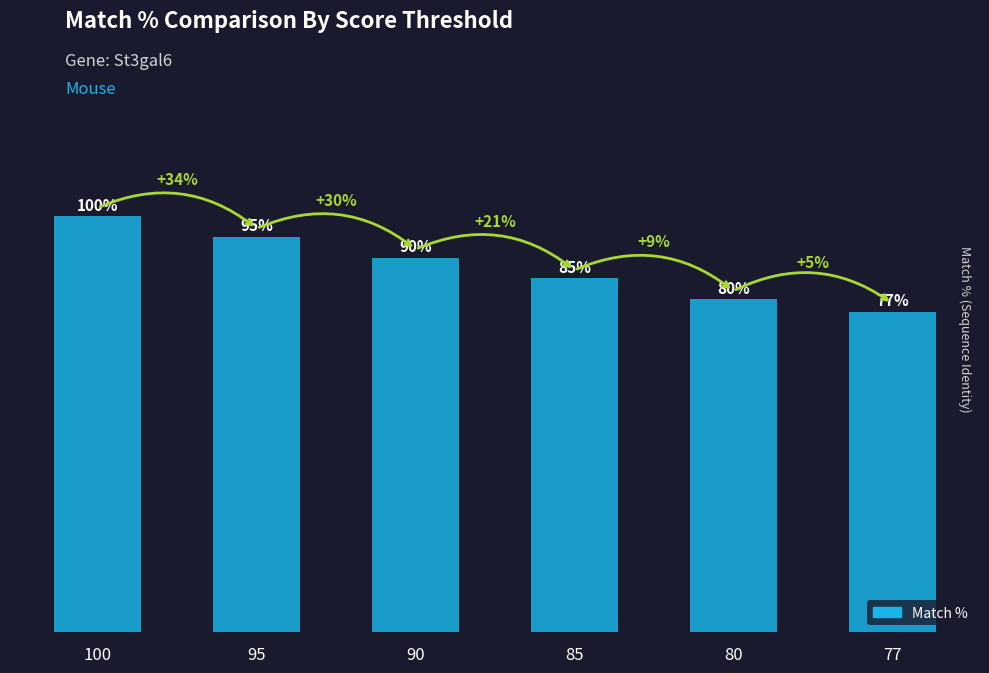

Rank the categories by value from highest to lowest.

100, 95, 90, 85, 80, 77